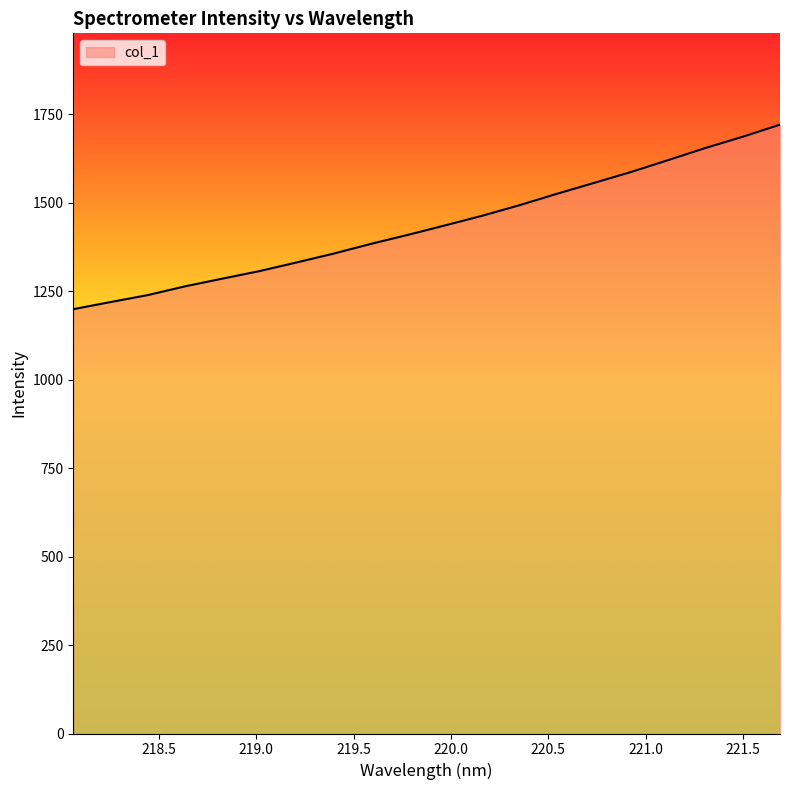

What is the maximum value shown in the chart?

1720.6